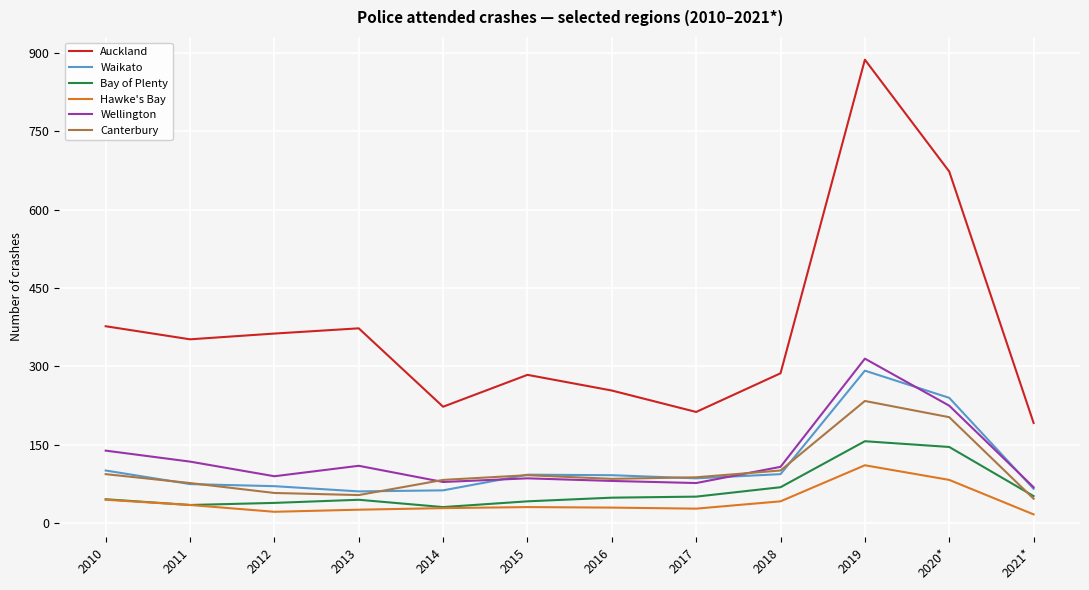

True or false: Wellington and Hawke's Bay cross at least once.

False